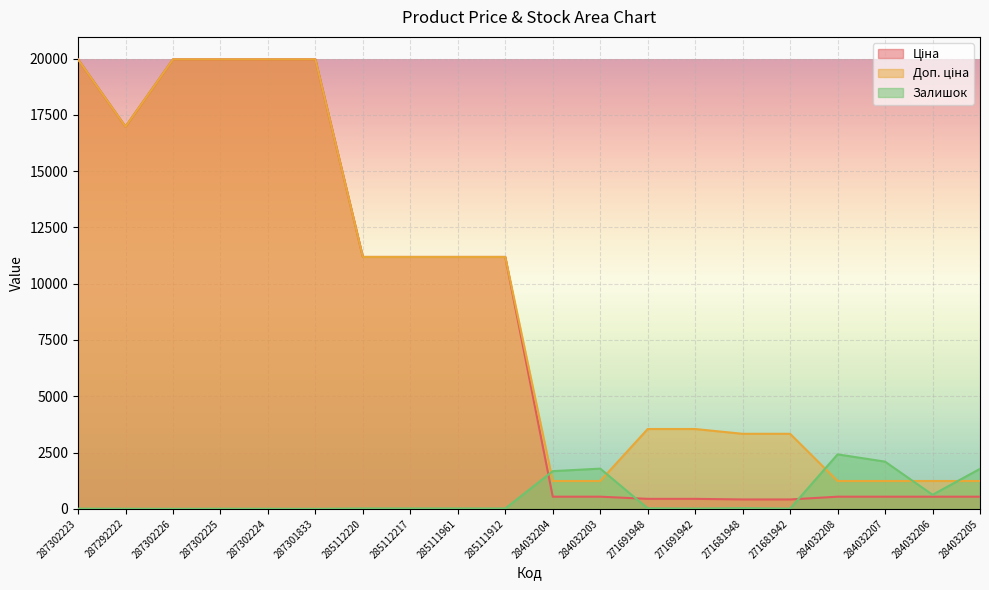

What is the label of the 15th point from the left?

271681948